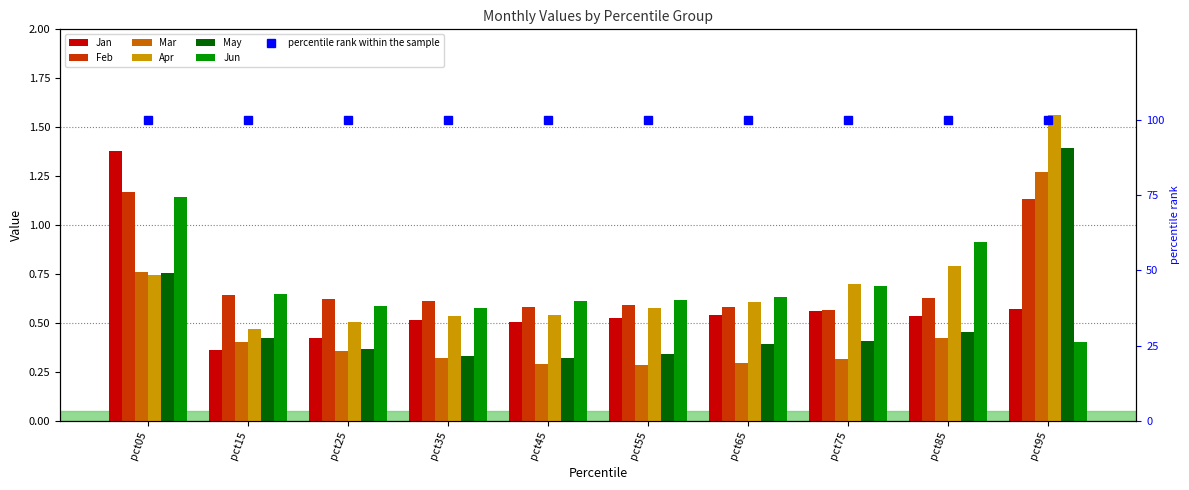

What is the highest value of the Mar series?

1.3